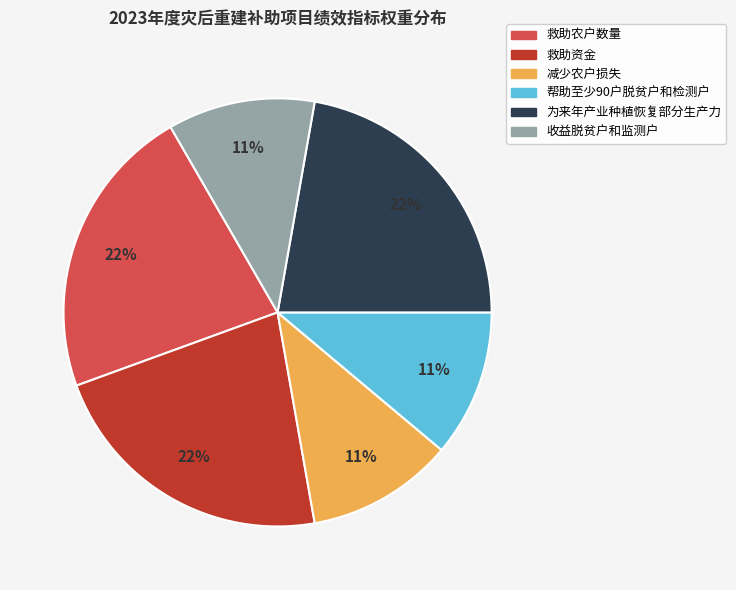

Do 收益脱贫户和监测户 and 帮助至少90户脱贫户和检测户 together represent more than half of the pie?

No